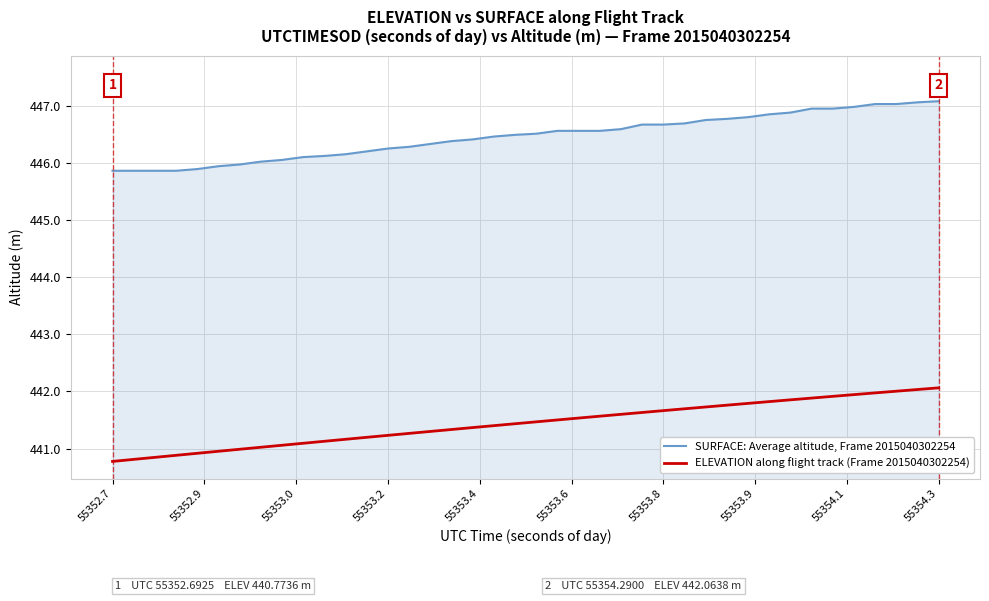

At how many categories does at least one series exceed 442?

40